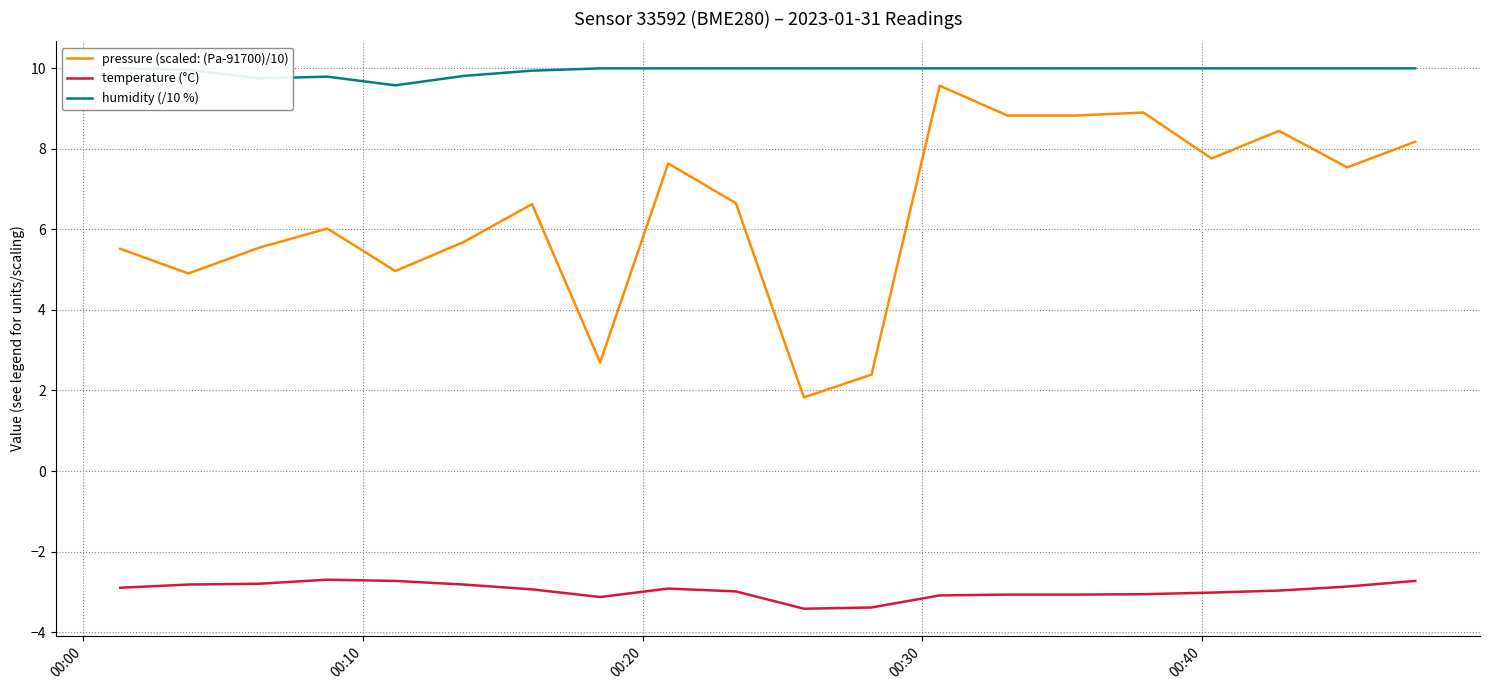

Is this an area chart (filled region under the line)?

No